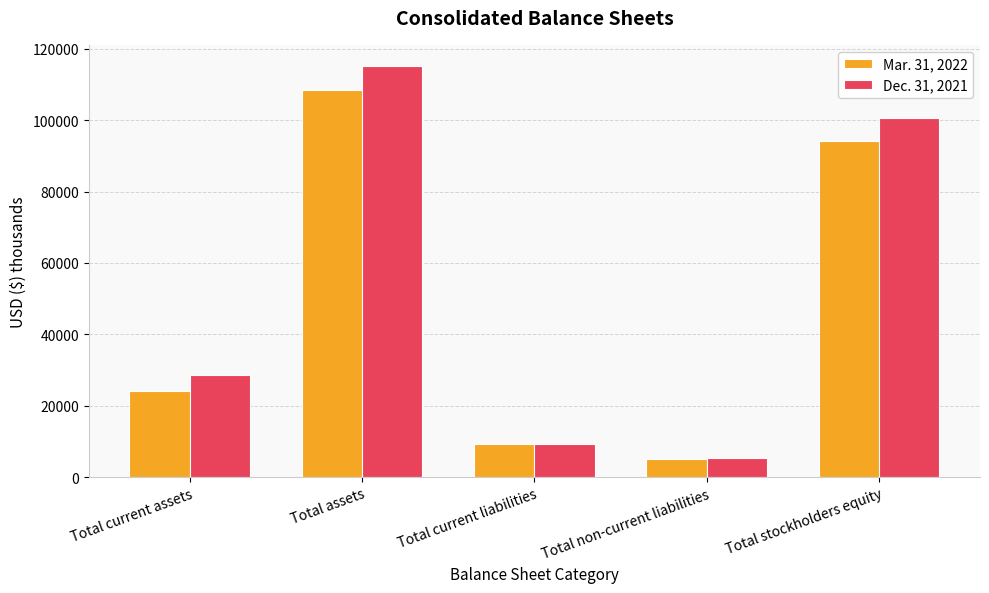

What is the label of the 4th bar from the left?

Total non-current liabilities